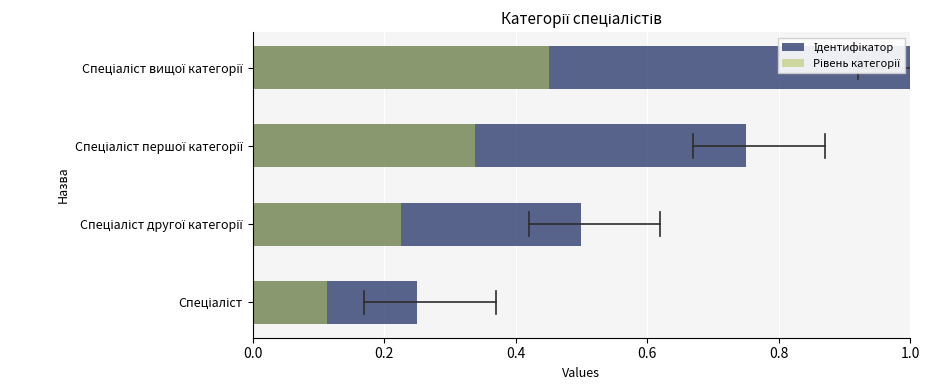

Reading left to right, transcribe all the data shown in this chart.

Ідентифікатор: 0.2	0.5	0.8	1.0
Рівень категорії: 0.1	0.2	0.3	0.5